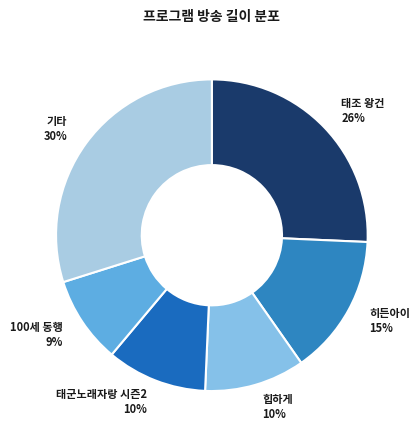

To the nearest percent, what is the combined percentage of 태조 왕건 and 태군노래자랑 시즌2?

36%